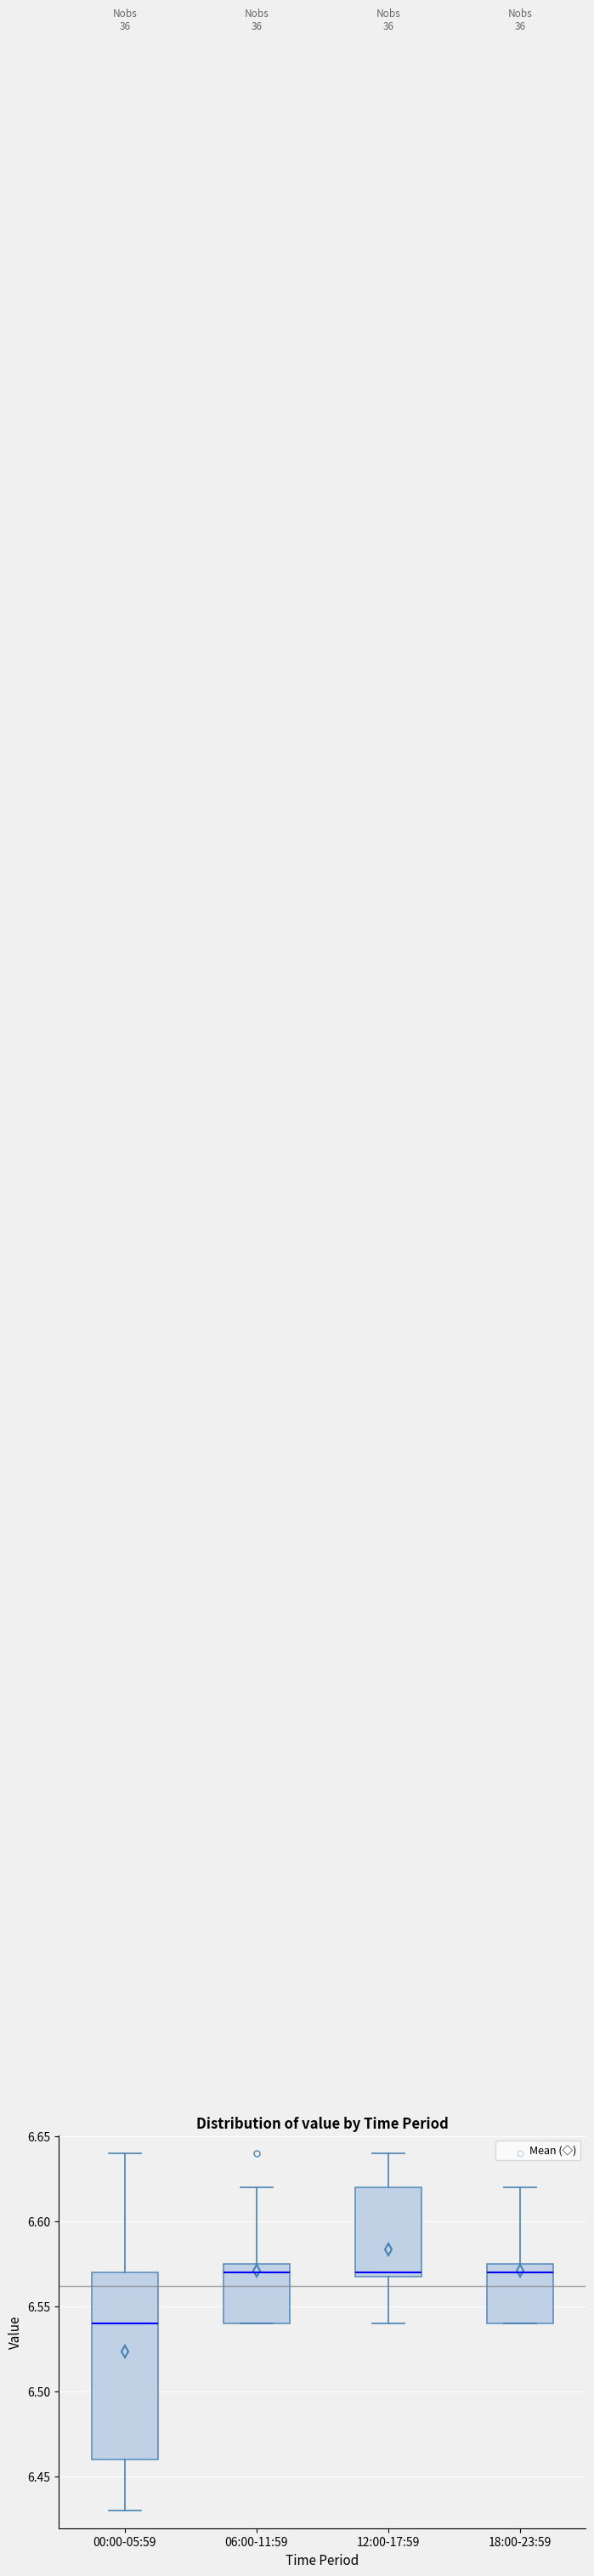

Which box is the tallest, from its lower edge to its upper edge?

00:00-05:59